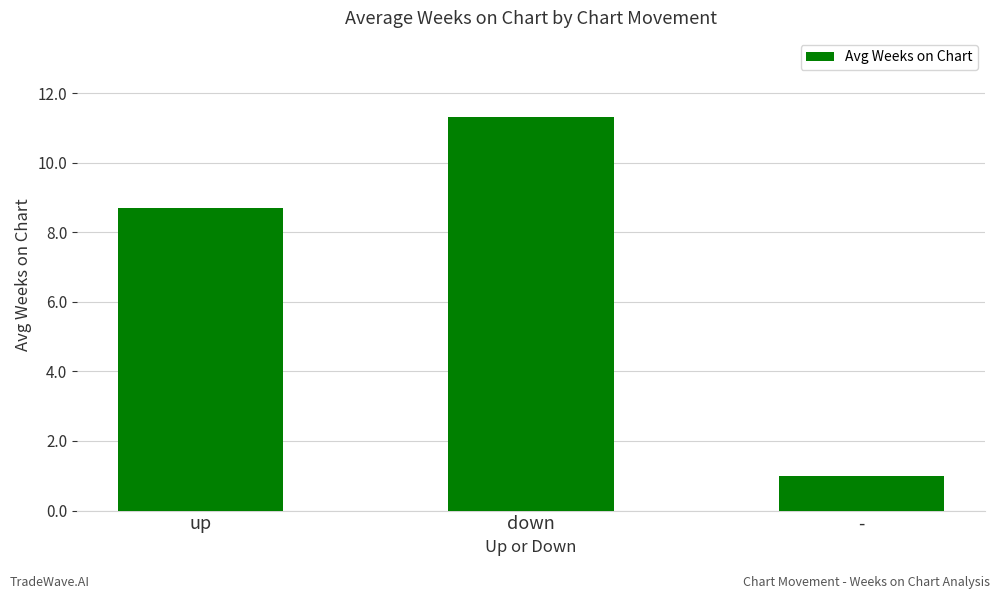

Reading right to left, list all the values displayed in this chart.

-=1.0	down=11.3	up=8.7